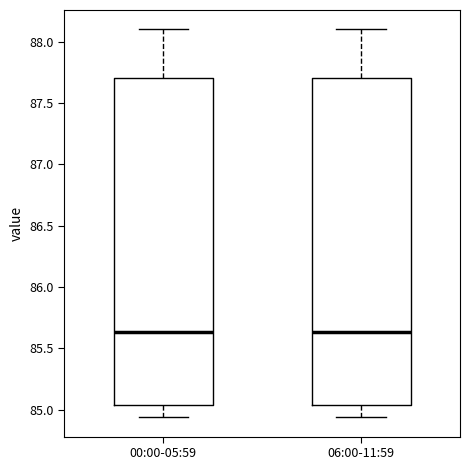

Reading left to right, transcribe this box plot: for each box, give where its median line is, the range the box spans, and where its two whiskers end, as read against the y-axis. The values are not printed on the chart, so give them approximately, as read against the axis.

00:00-05:59: median 85.65, box 85.05 to 87.70, whiskers 84.95 to 88.10
06:00-11:59: median 85.65, box 85.05 to 87.70, whiskers 84.95 to 88.10